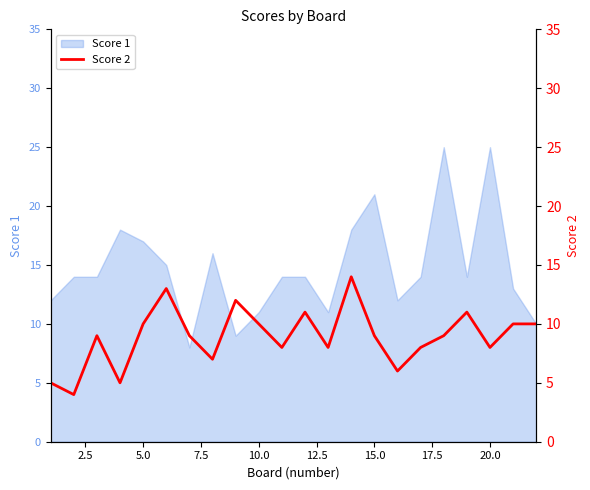

What is the smallest value displayed?

4